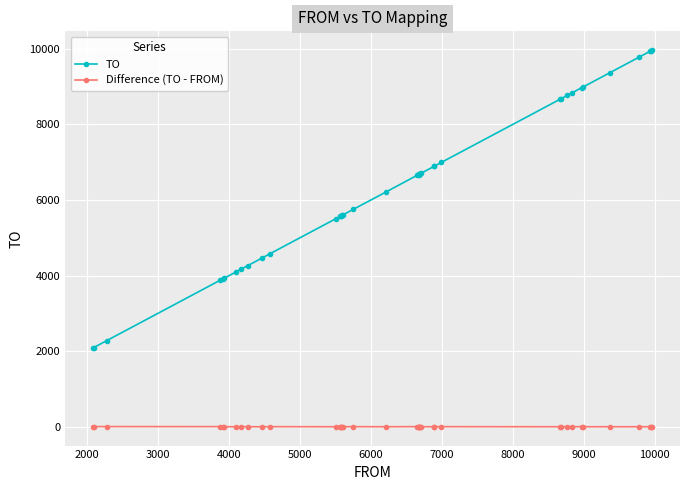

List the series in order of their overall mean, highest first.

TO, Difference (TO - FROM)